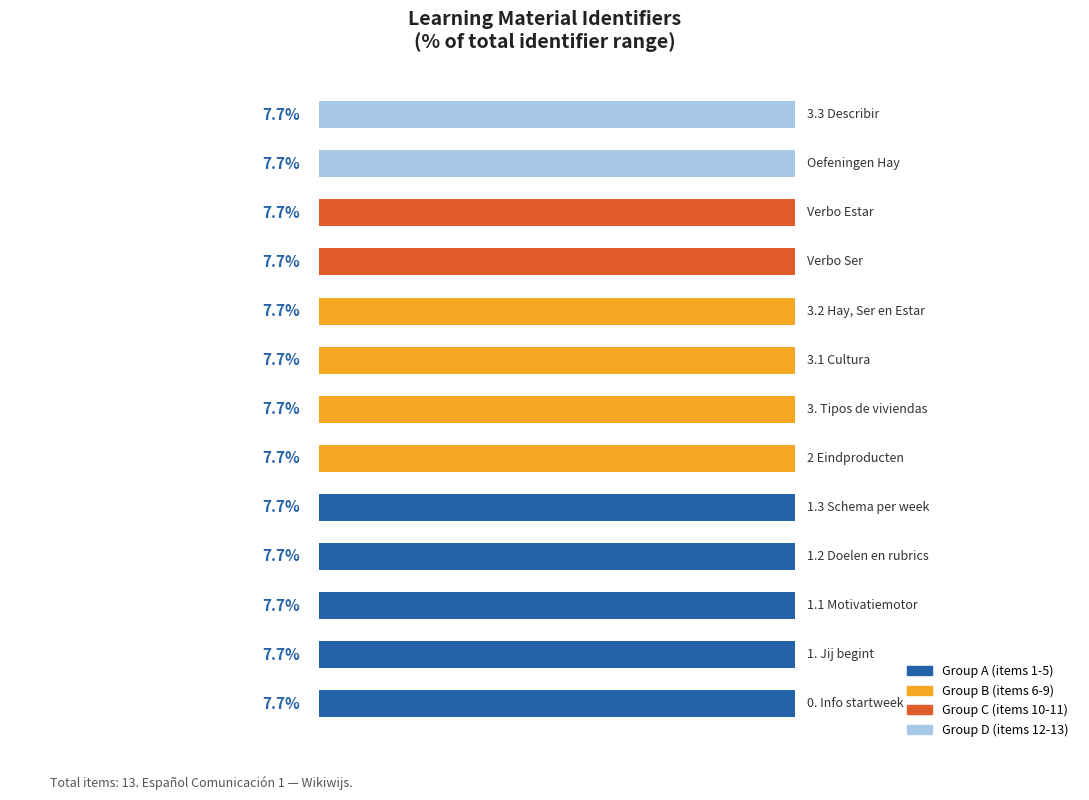

Rank the categories by value from lowest to highest.

0. Info startweek, 1. Jij begint, 1.1 Motivatiemotor, 1.2 Doelen en rubrics, 1.3 Schema per week, 2 Eindproducten, 3. Tipos de viviendas, 3.1 Cultura, 3.2 Hay, Ser en Estar, Verbo Ser, Verbo Estar, Oefeningen Hay, 3.3 Describir